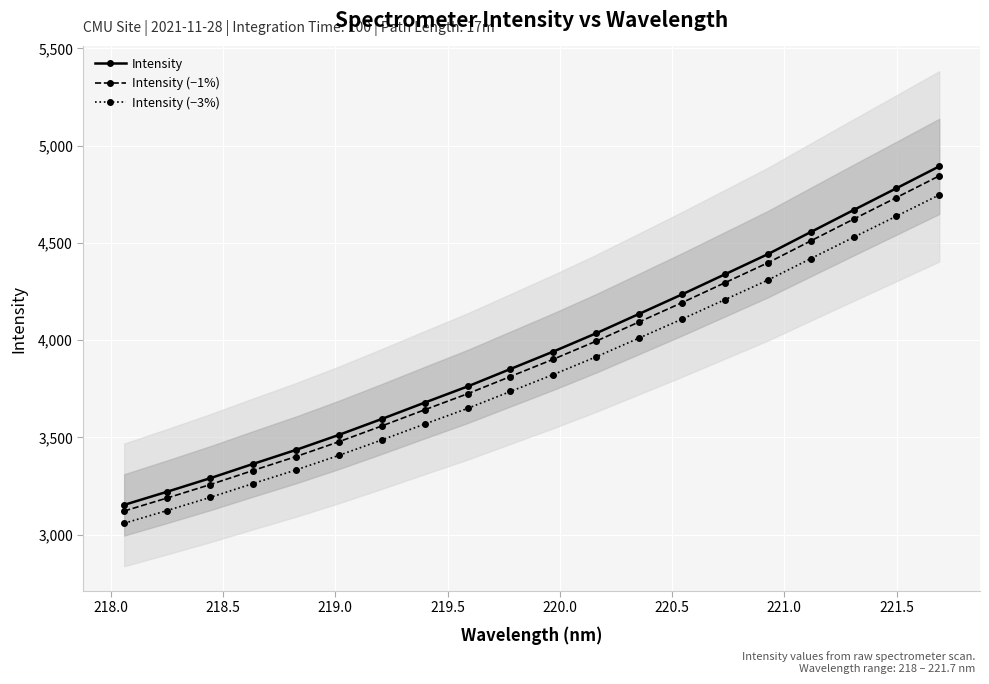

Rank the series by their maximum value, from lowest to highest.

Intensity (−3%), Intensity (−1%), Intensity